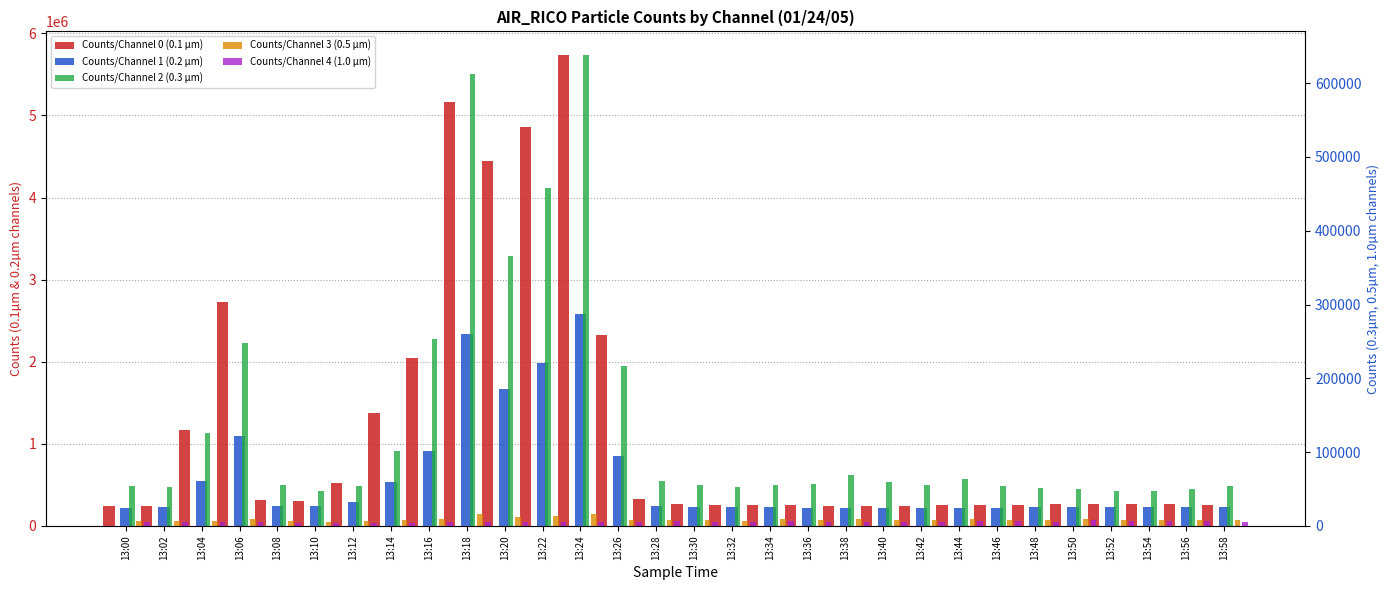

Rank the series by their maximum value, from lowest to highest.

Counts/Channel 4 (1.0 µm), Counts/Channel 3 (0.5 µm), Counts/Channel 2 (0.3 µm), Counts/Channel 1 (0.2 µm), Counts/Channel 0 (0.1 µm)